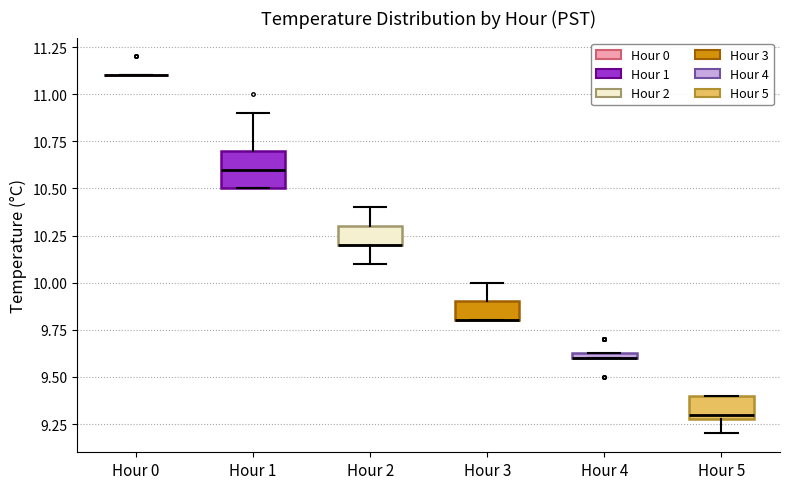

Where does the lower whisker of the box for Hour 2 end on the y-axis? The values are not printed on the chart, so give them approximately, as read against the axis.

10.10